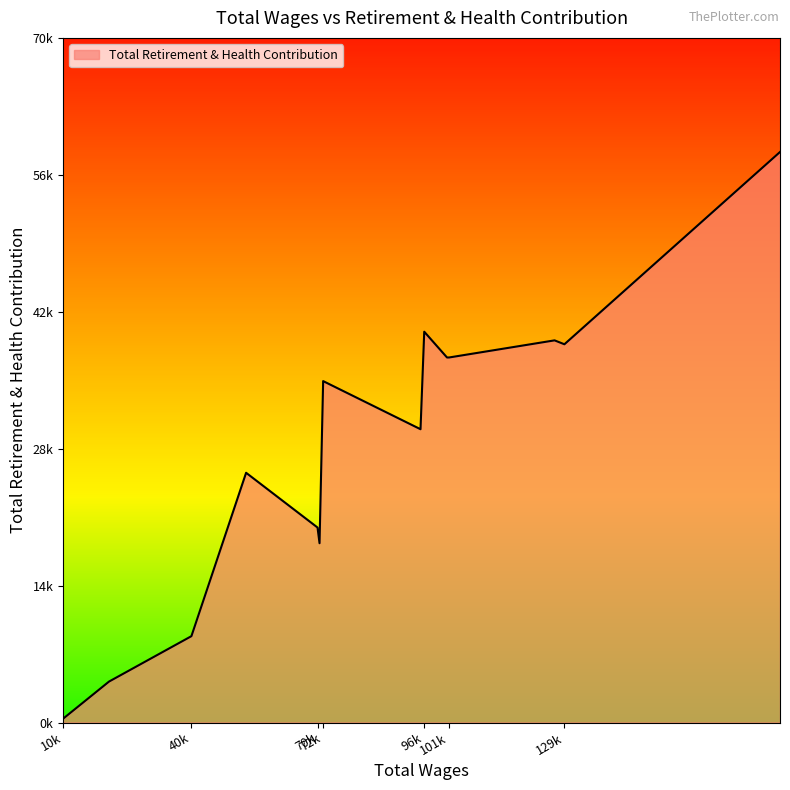

At which label is the value closest to 29610?

95126.0